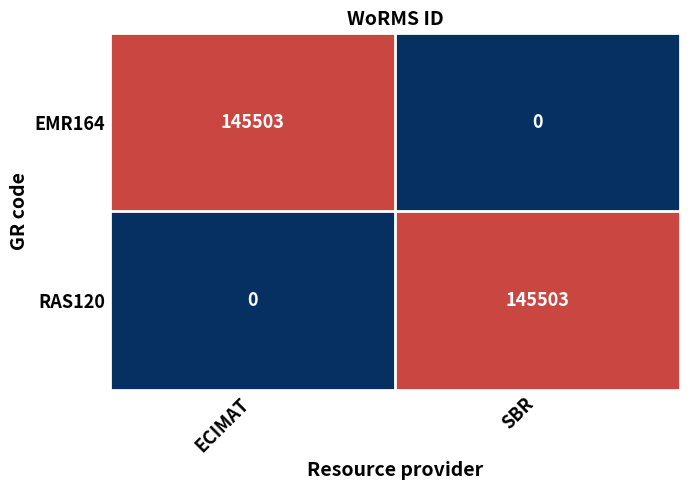

Is it true that RAS120 equals -52187 at ECIMAT?

False